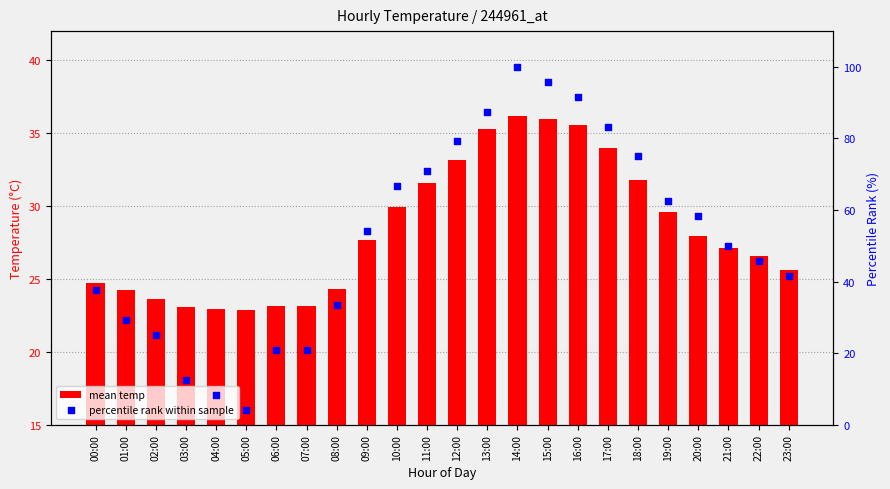

Which series contains the highest Y value?

percentile rank within sample